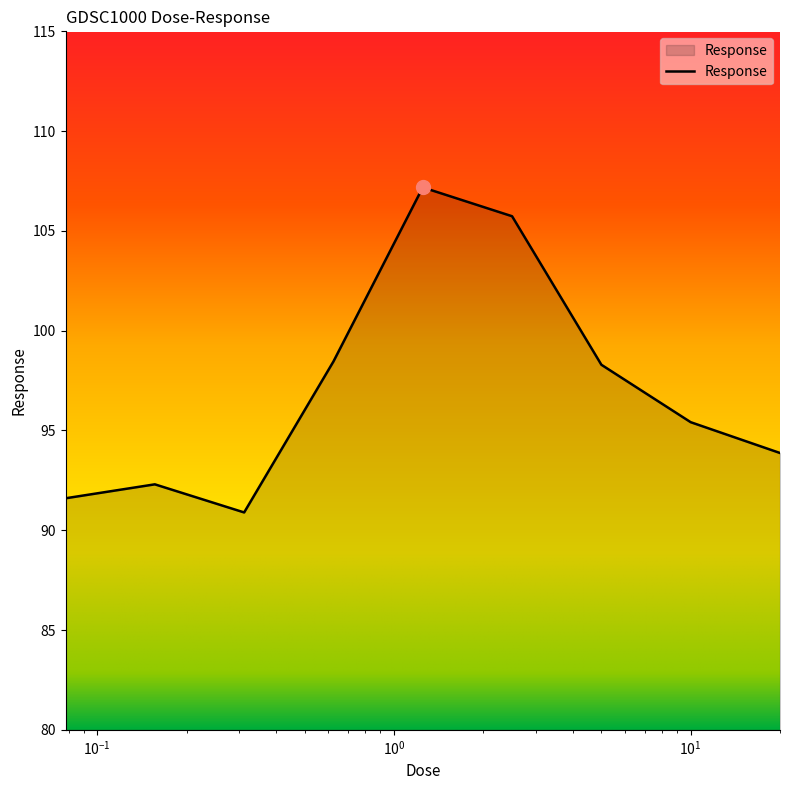

How many lines are shown in the chart?

1